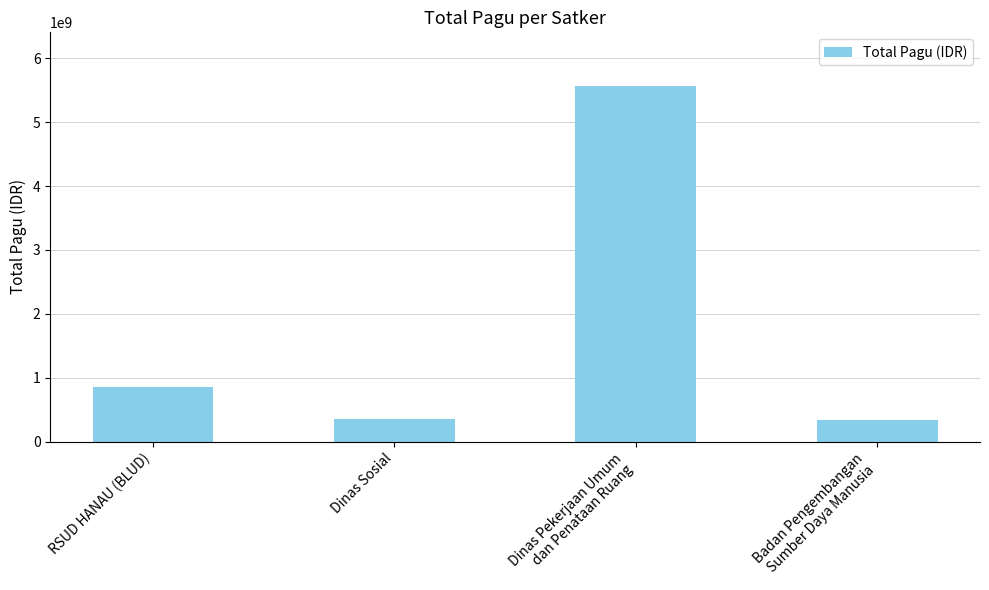

What is the average value?

1776892758